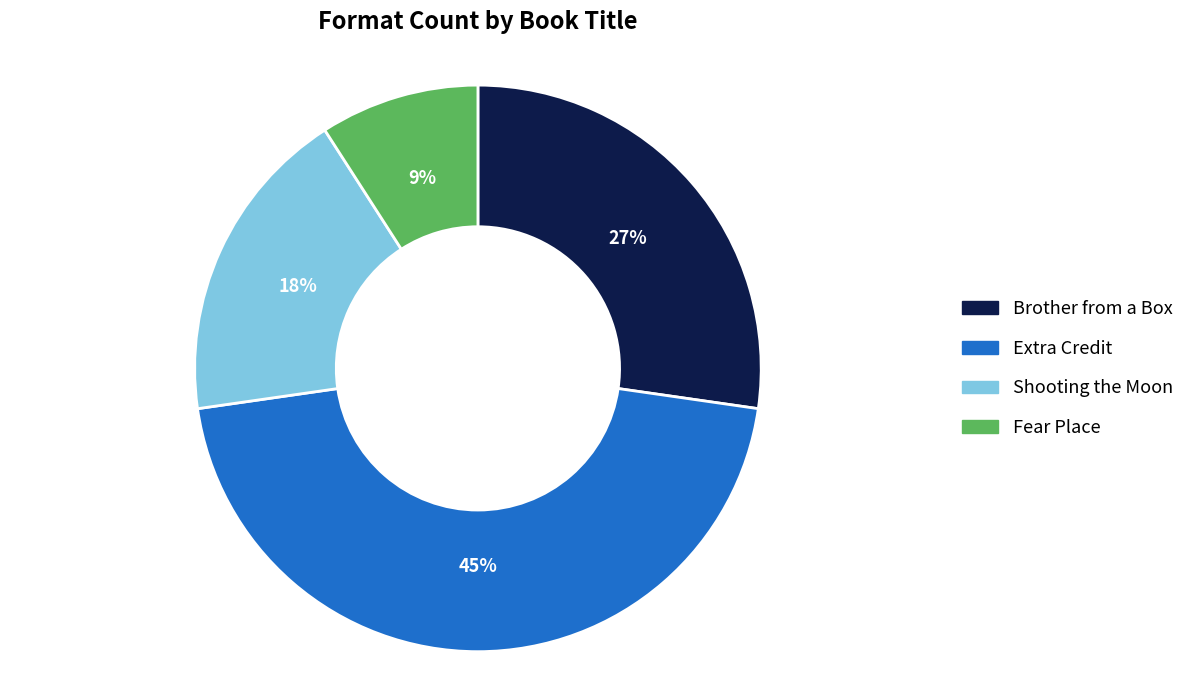

How many slices are in this pie chart?

4